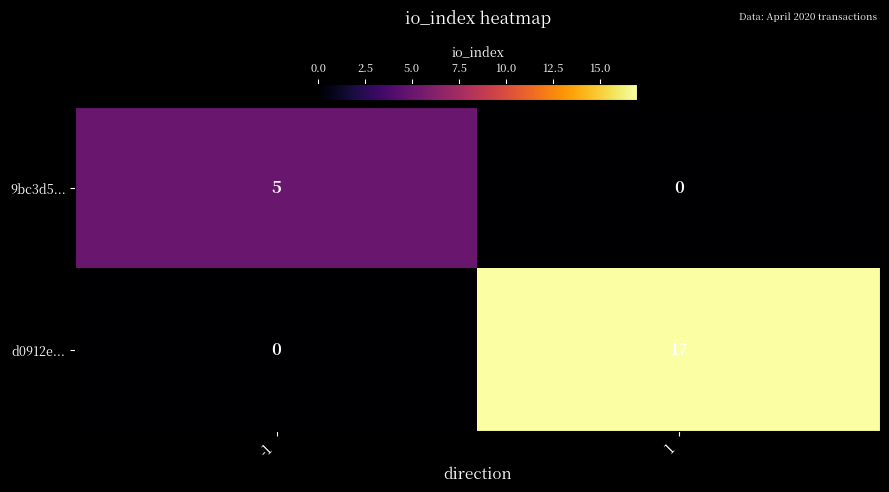

Which series has the largest range (max minus min)?

d0912e...